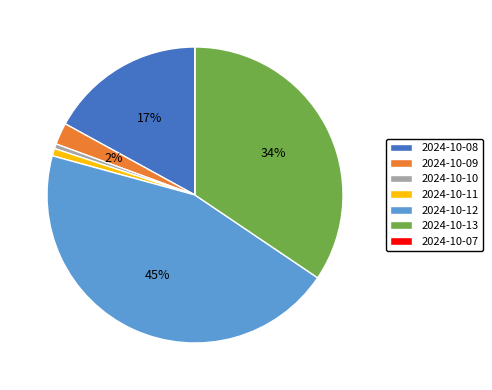

What is the largest slice in the pie chart?

2024-10-12